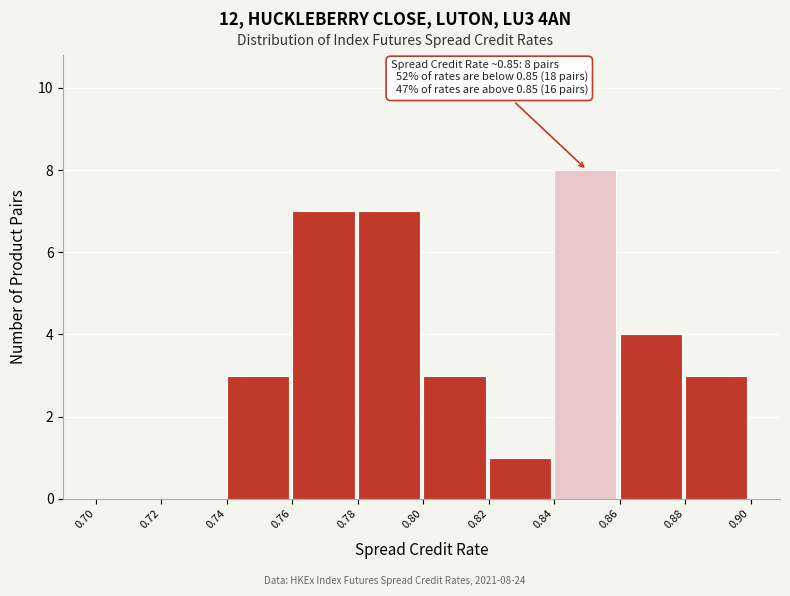

Which range on the x-axis has the tallest bar?

0.84 to 0.86